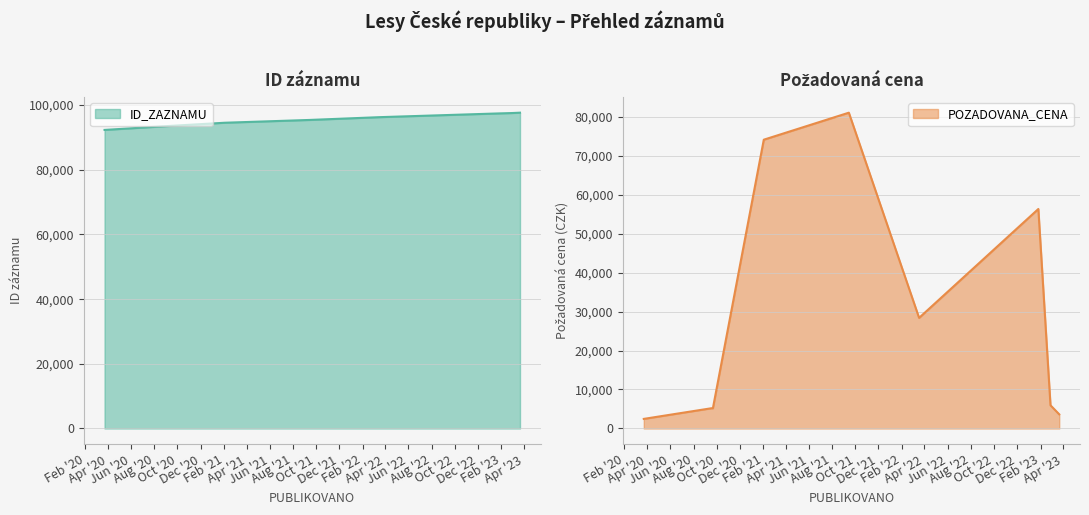

What is the highest value of the POZADOVANA_CENA series?

81000